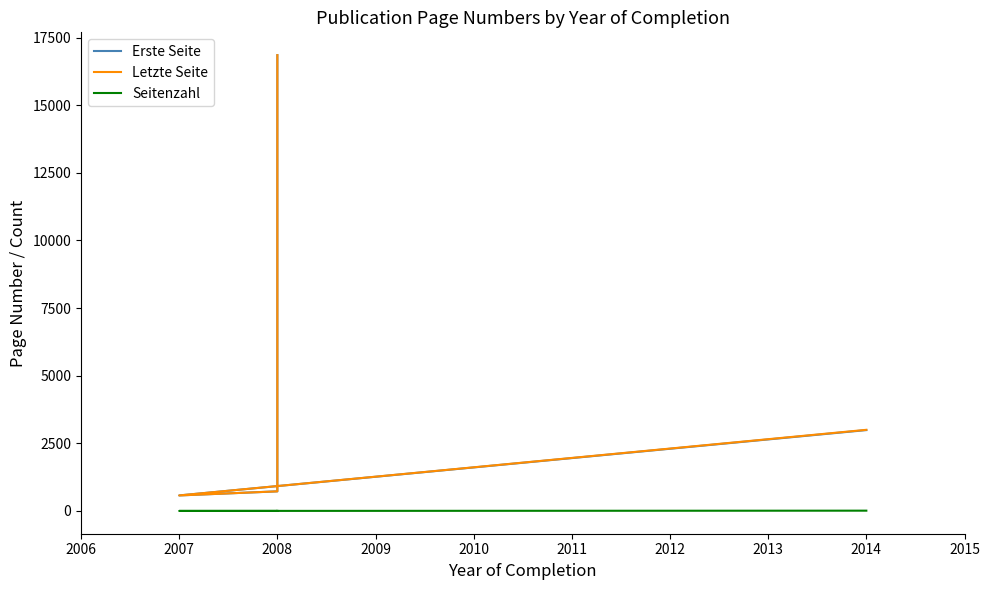

True or false: Seitenzahl and Erste Seite cross at least once.

False